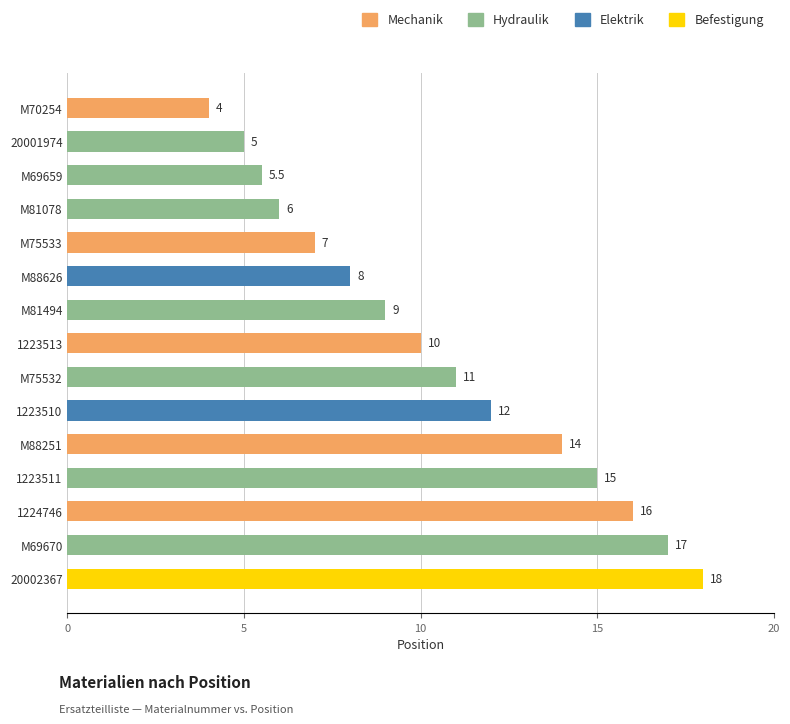

Which has a higher value, 20001974 or M75532?

M75532